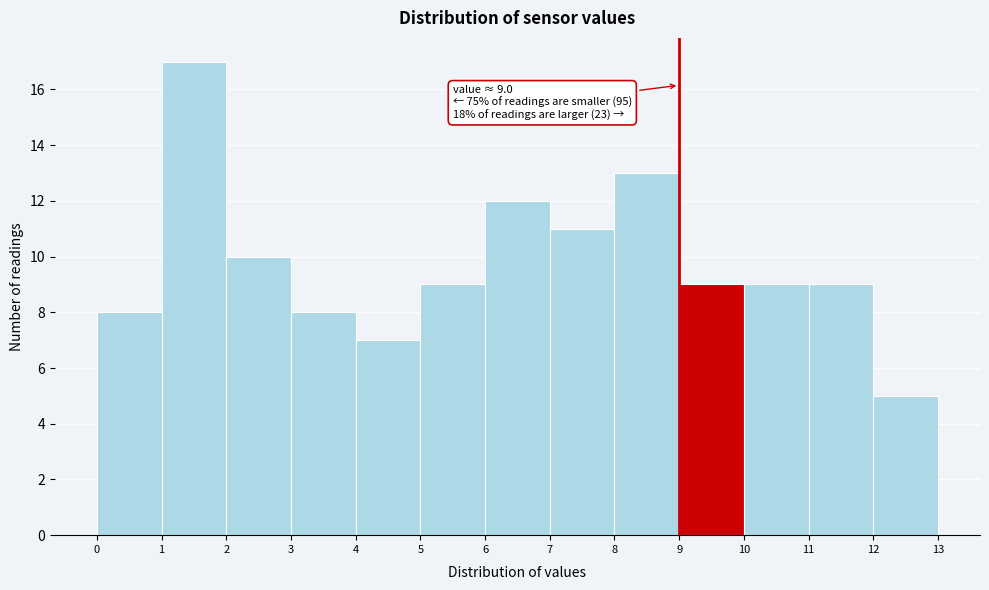

Over which range of the x-axis is the bar tallest?

1 to 2